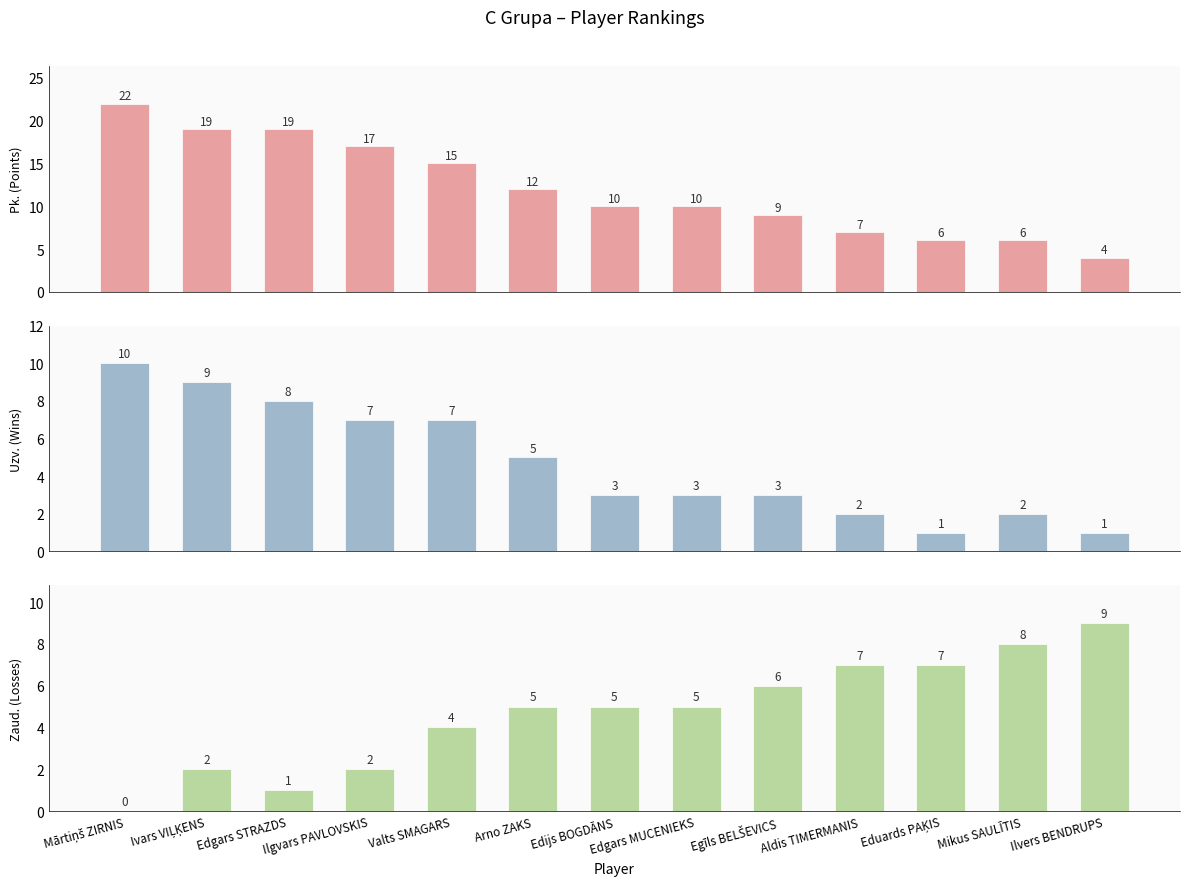

What are all the series names shown in the legend?

Pk. (Points), Uzv. (Wins), Zaud. (Losses)